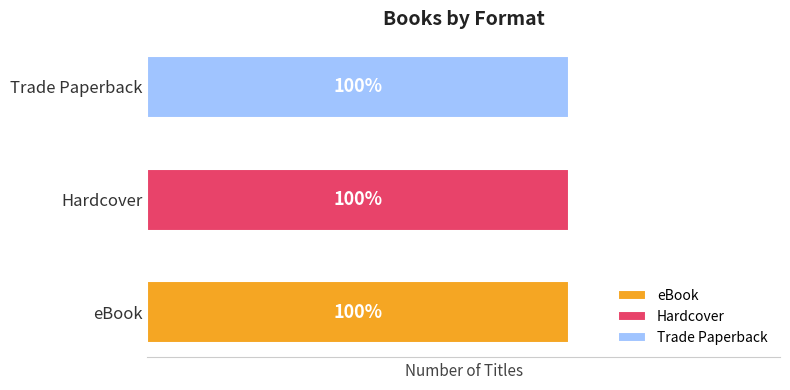

Which series has the largest range (max minus min)?

eBook